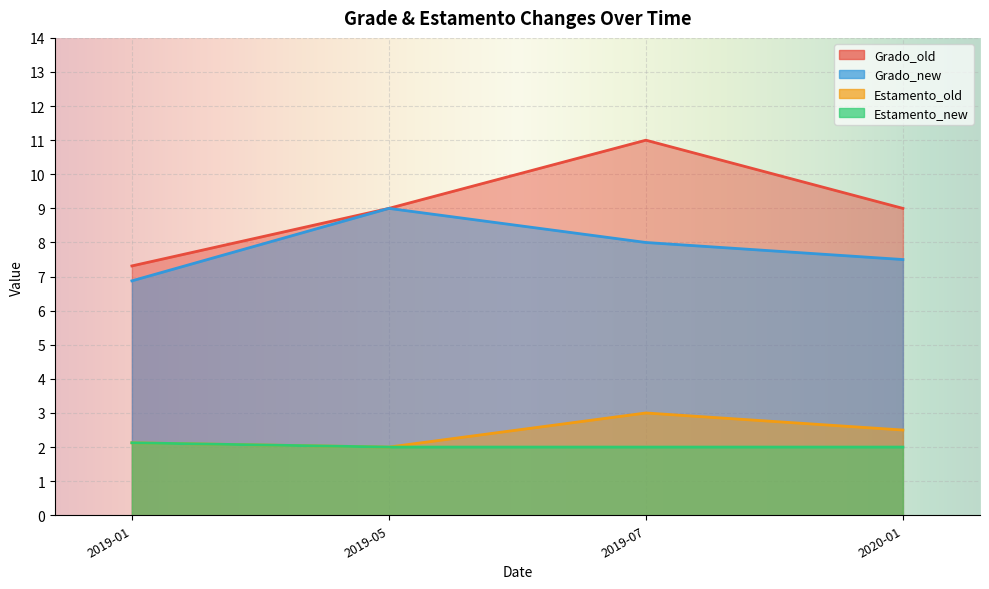

True or false: Estamento_old has more than 2 interior local peaks.

False